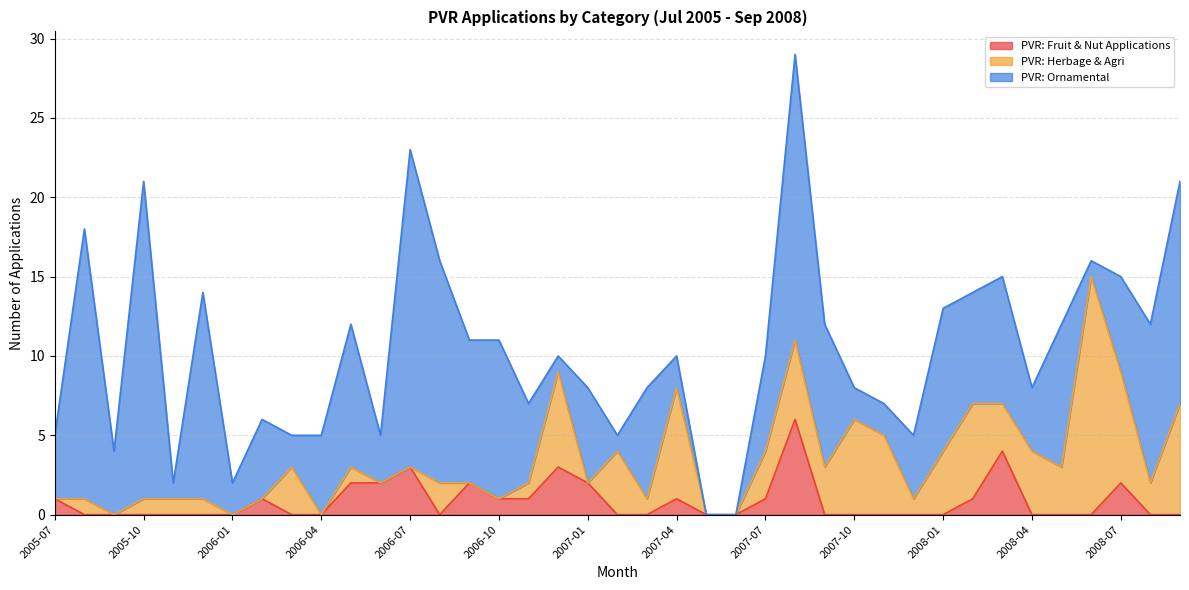

Between which two adjacent categories do PVR: Herbage & Agri and PVR: Fruit & Nut Applications first intersect?

2005-07 and 2005-08